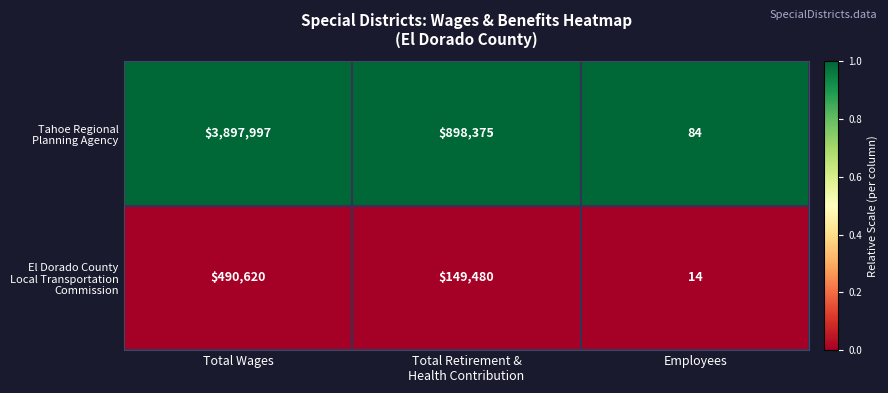

What is the smallest value displayed?

14